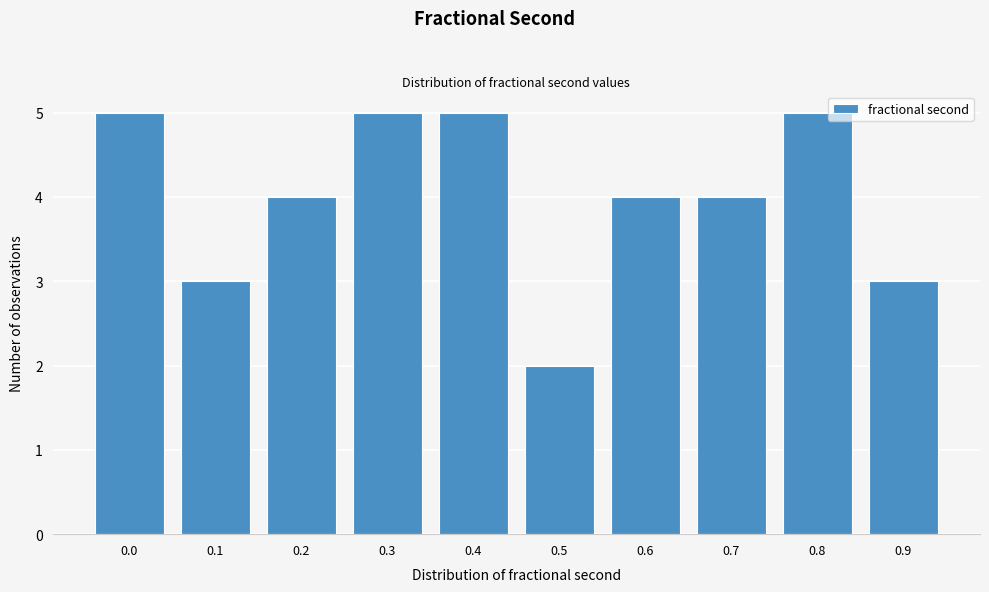

Reading right to left, transcribe all the data shown in this chart.

3	5	4	4	2	5	5	4	3	5